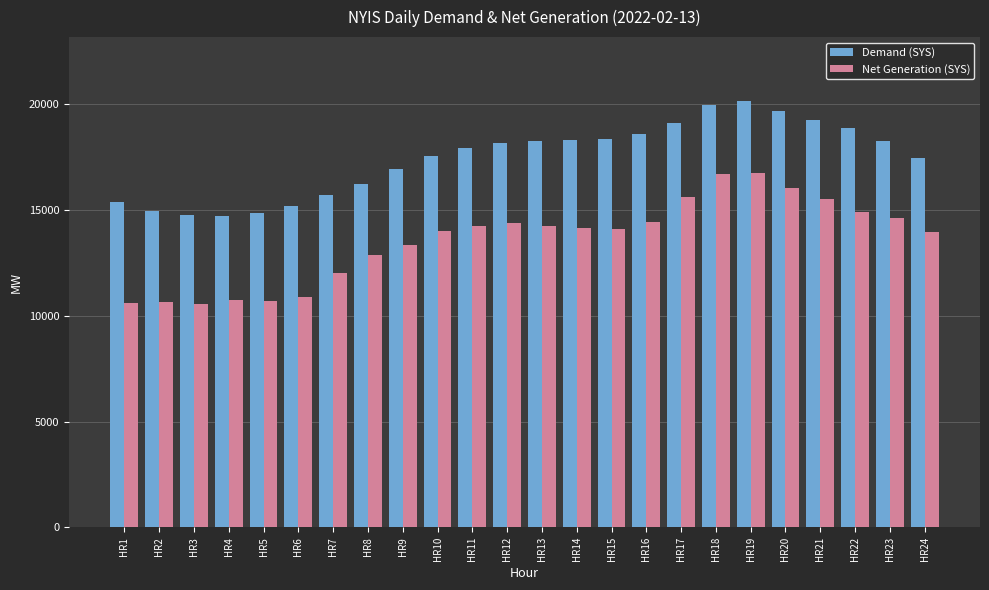

How many groups of bars are there?

24